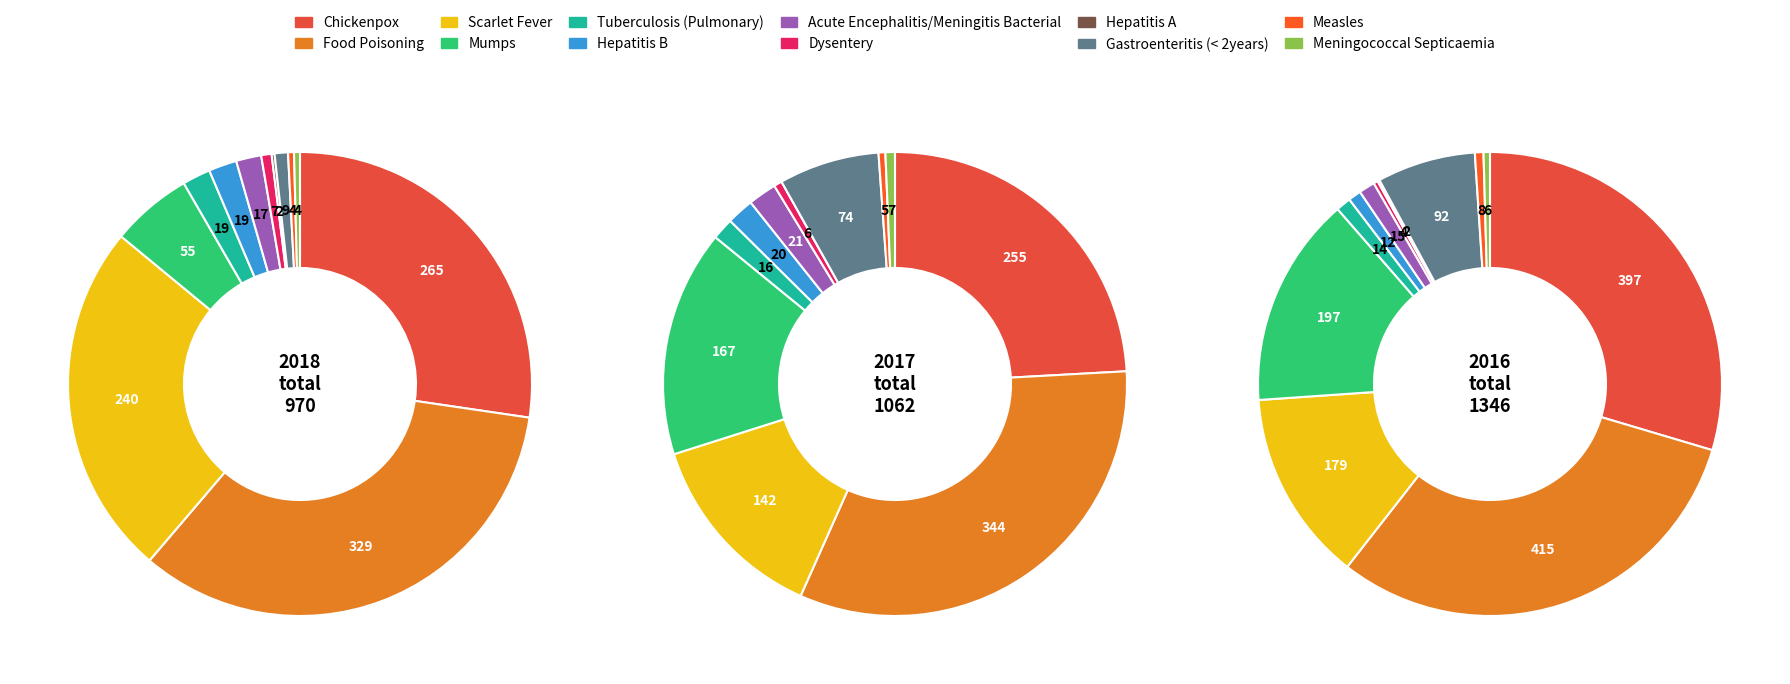

To the nearest percent, what is the difference between the largest and smallest slice percentages?

31%